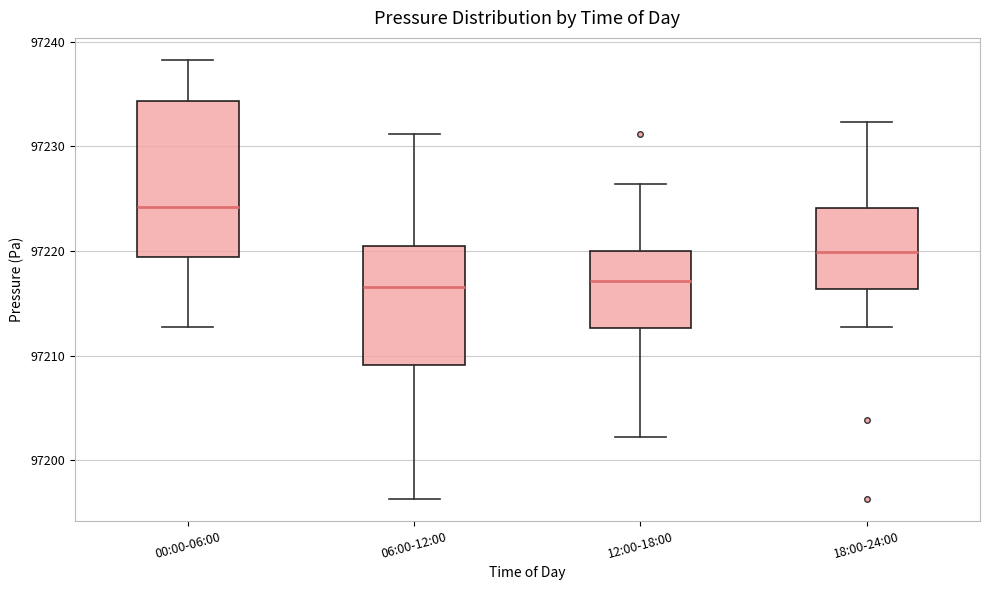

Where does the upper whisker of the box for 18:00-24:00 end on the y-axis? The values are not printed on the chart, so give them approximately, as read against the axis.

97232